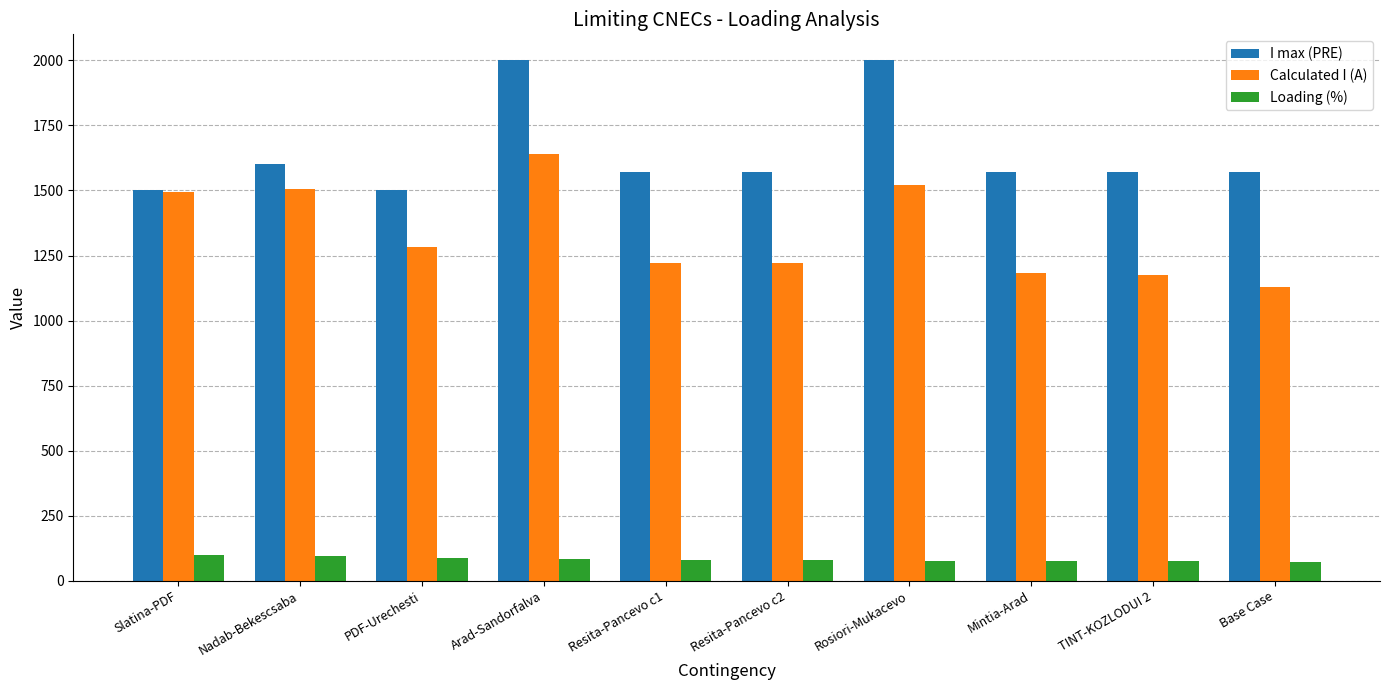

What is the spread (max minus min) of values at Nadab-Bekescsaba?

1506